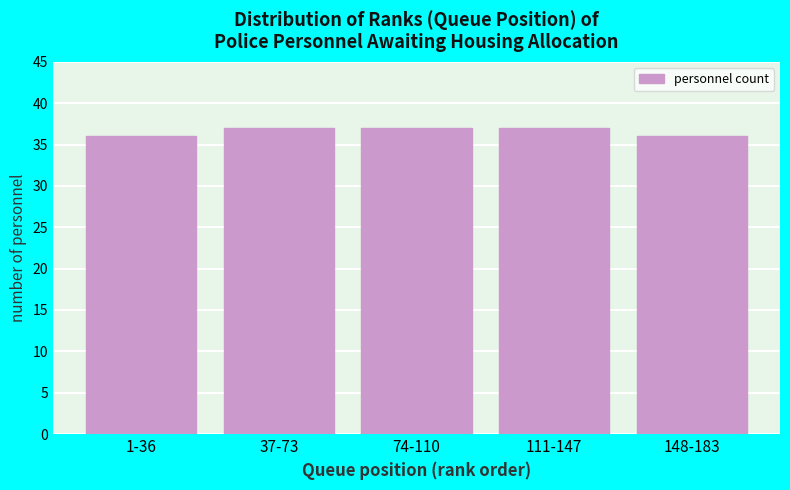

Reading left to right, extract all data points from this chart.

1-36=36	37-73=37	74-110=37	111-147=37	148-183=36